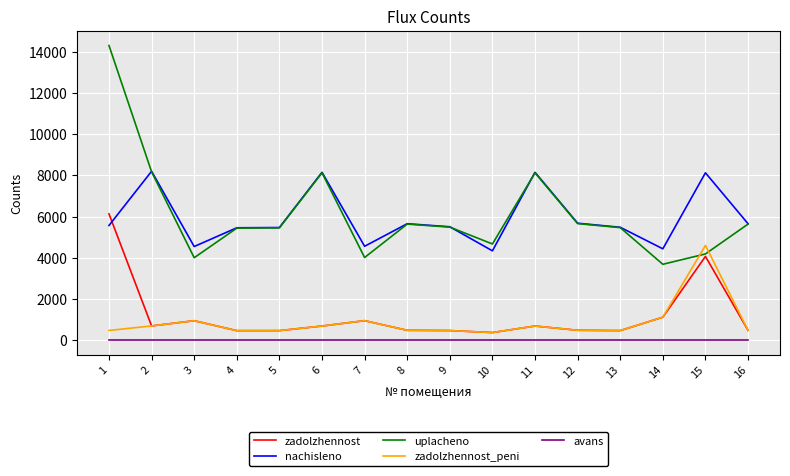

Is it true that nachisleno equals 1763.6 at 8?

False